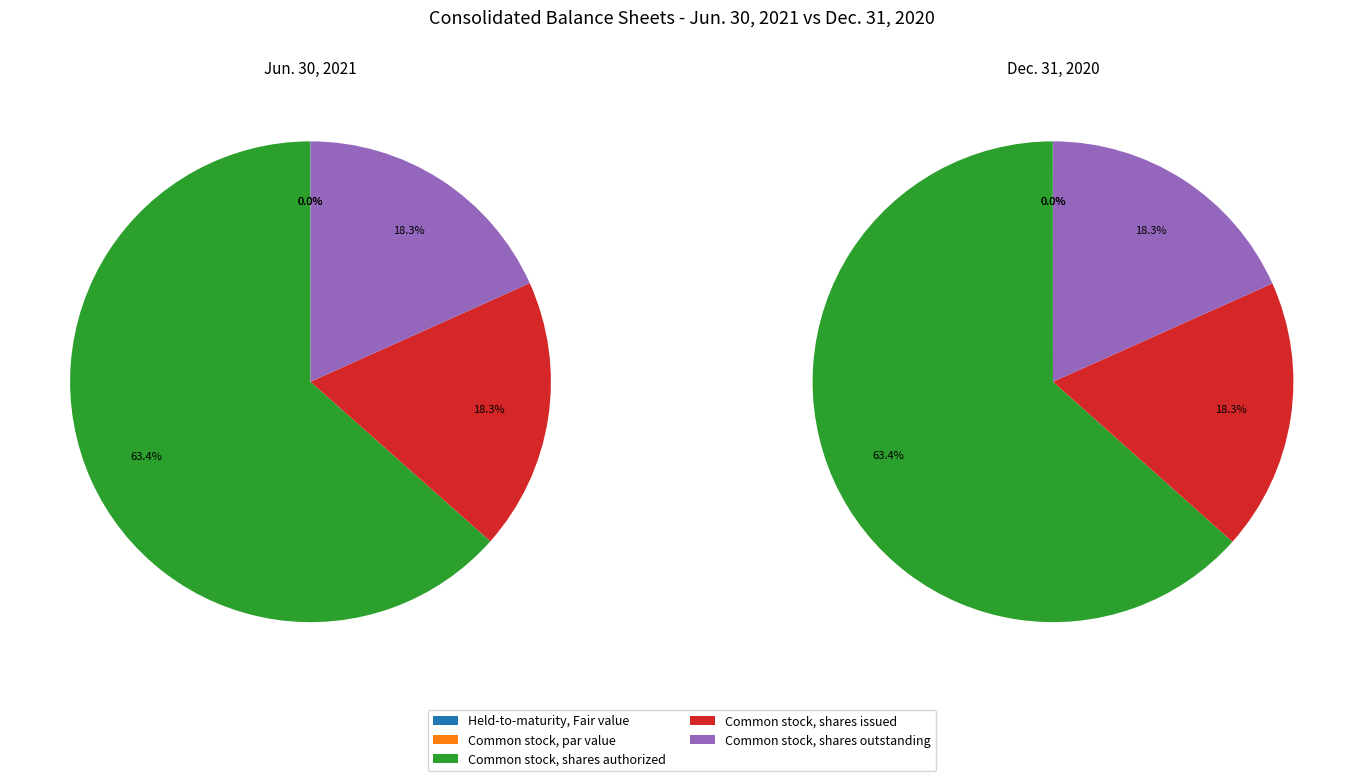

Rank the categories by value from lowest to highest.

Common stock, par value, Held-to-maturity, Fair value, Common stock, shares issued, Common stock, shares outstanding, Common stock, shares authorized